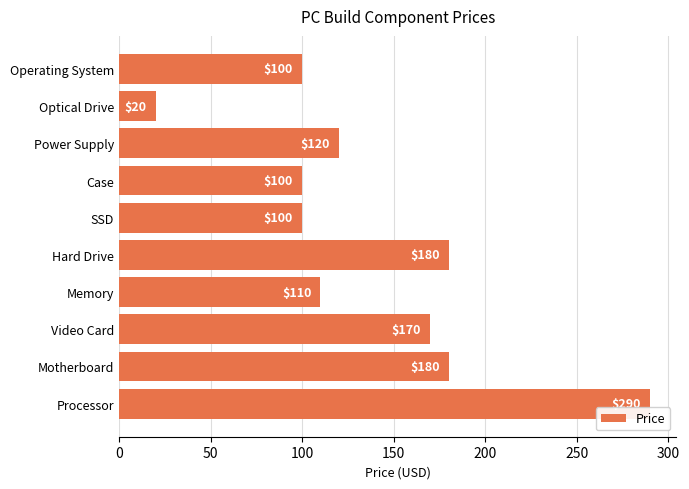

True or false: the data shows 300.2 at Hard Drive.

False